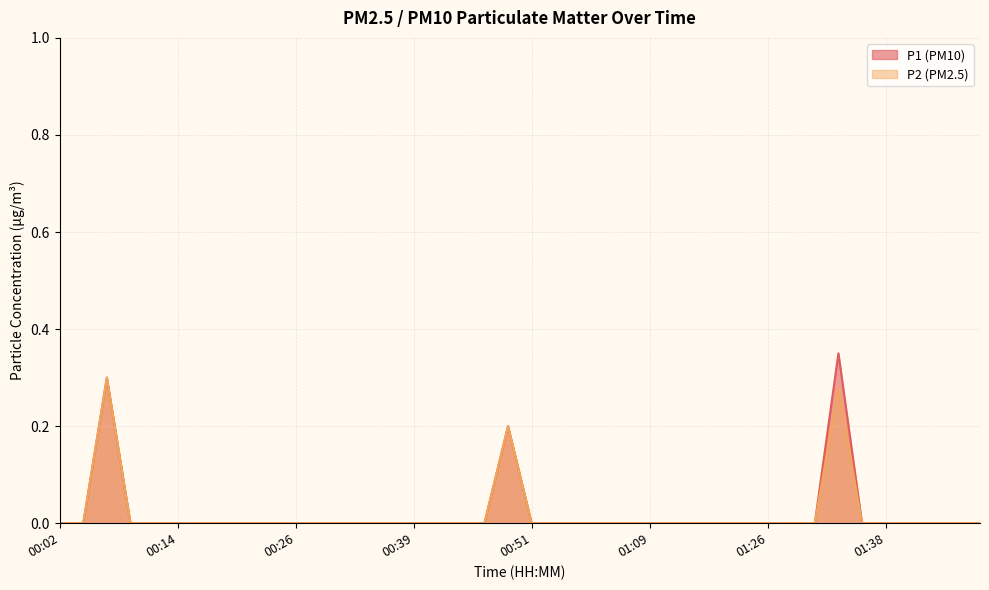

True or false: P2 and P1 cross at least once.

False